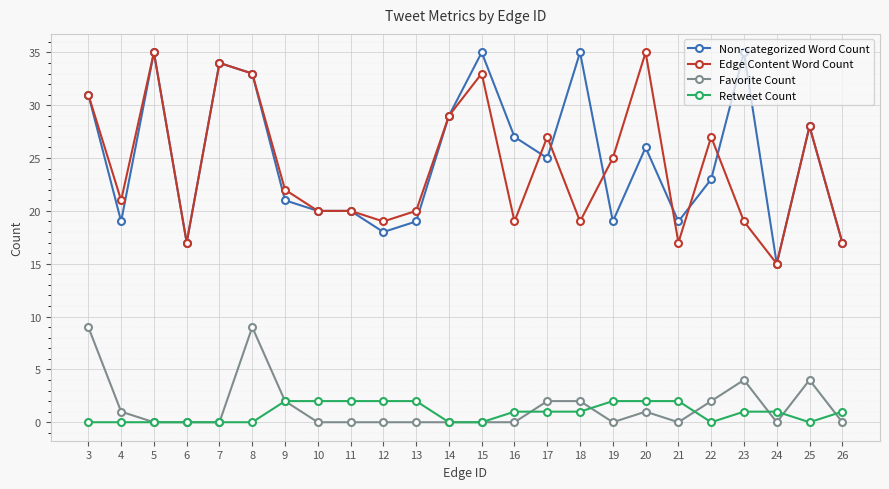

Reading right to left, what are all the values shown in this chart?

Non-categorized Word Count: 26=17	25=28	24=15	23=35	22=23	21=19	20=26	19=19	18=35	17=25	16=27	15=35	14=29	13=19	12=18	11=20	10=20	9=21	8=33	7=34	6=17	5=35	4=19	3=31
Edge Content Word Count: 26=17	25=28	24=15	23=19	22=27	21=17	20=35	19=25	18=19	17=27	16=19	15=33	14=29	13=20	12=19	11=20	10=20	9=22	8=33	7=34	6=17	5=35	4=21	3=31
Favorite Count: 26=0	25=4	24=0	23=4	22=2	21=0	20=1	19=0	18=2	17=2	16=0	15=0	14=0	13=0	12=0	11=0	10=0	9=2	8=9	7=0	6=0	5=0	4=1	3=9
Retweet Count: 26=1	25=0	24=1	23=1	22=0	21=2	20=2	19=2	18=1	17=1	16=1	15=0	14=0	13=2	12=2	11=2	10=2	9=2	8=0	7=0	6=0	5=0	4=0	3=0